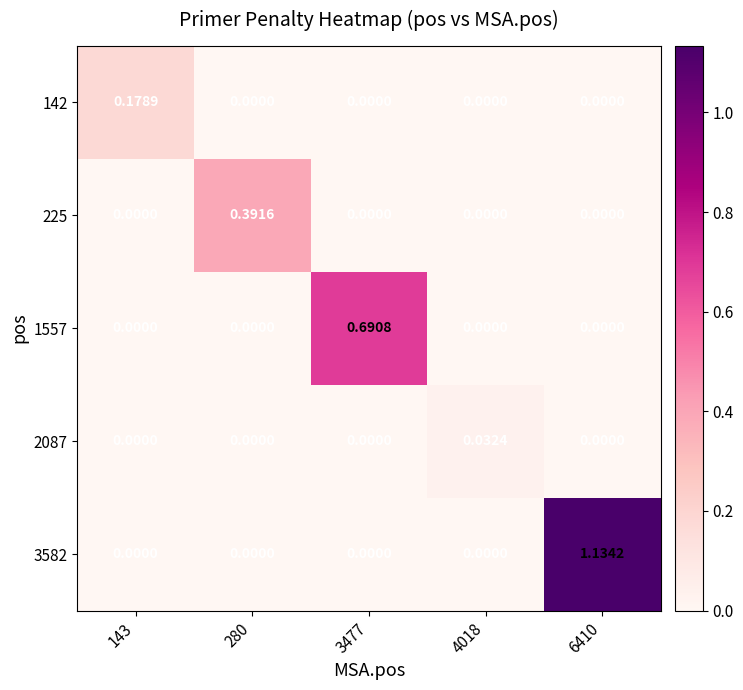

At how many categories does at least one series exceed 0?

5